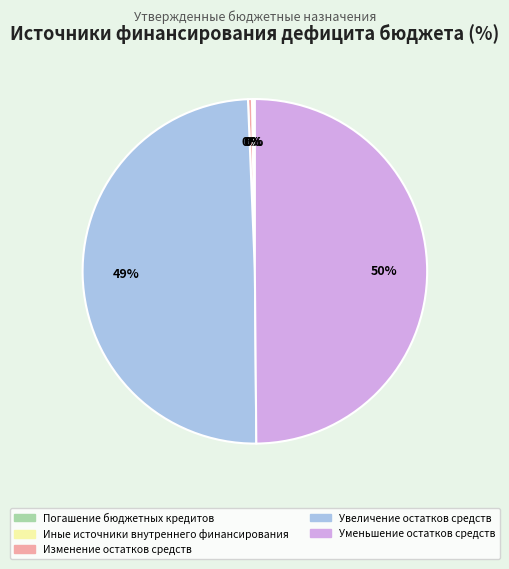

Does Увеличение остатков средств account for over 50% of the chart?

No